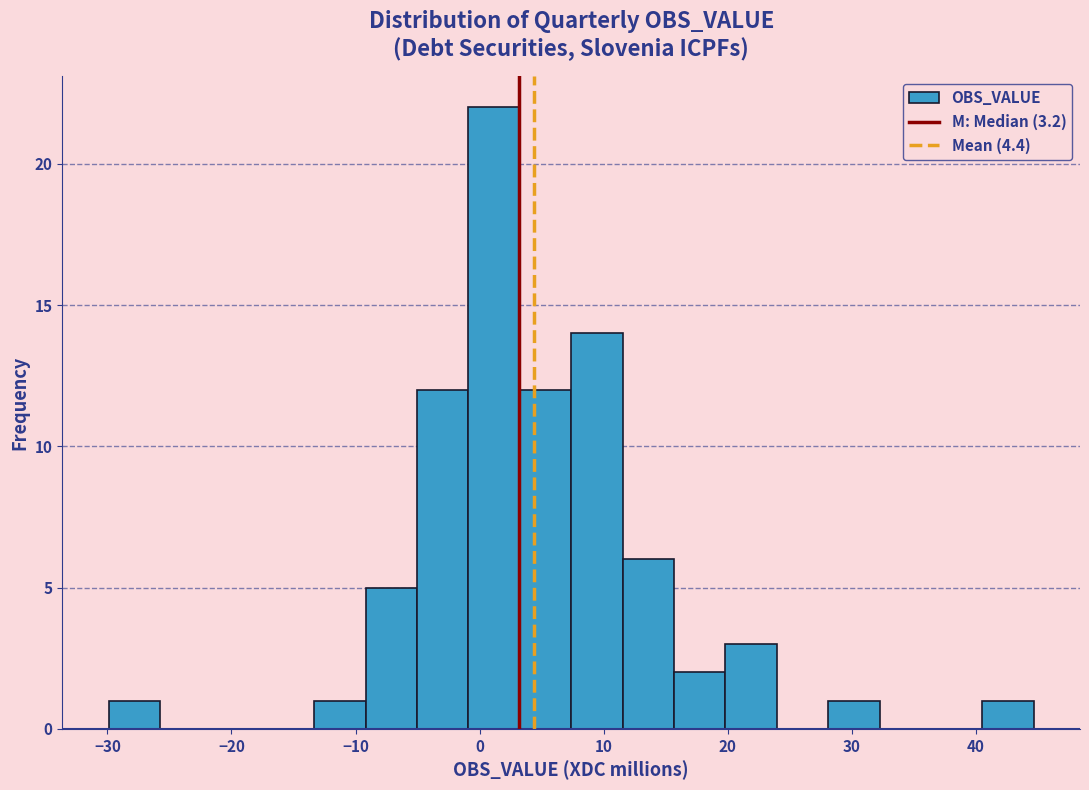

How tall is the bar that spans -1 to 3 on the x-axis? Neither the bar edges nor the heights are printed on the chart, so give them approximately, as read against the axes.

22